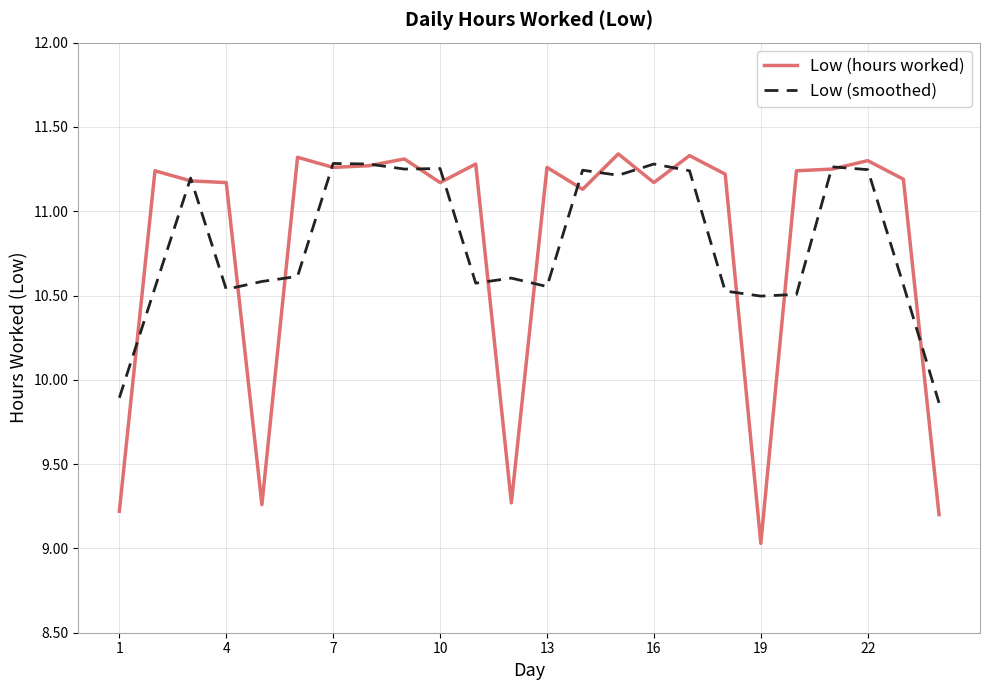

Which series has the widest spread of values?

Low (hours worked)